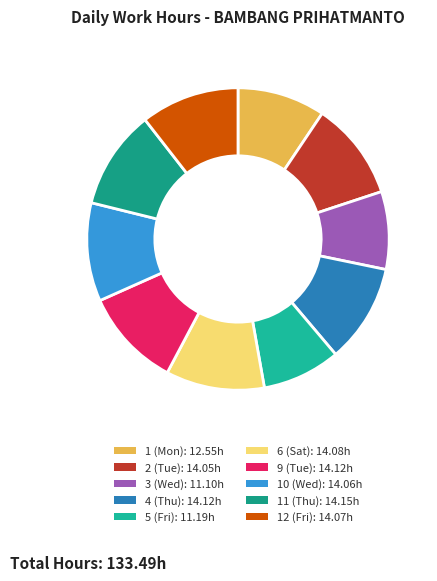

To the nearest percent, what percentage of the pie is 3 (Wed)?

8%